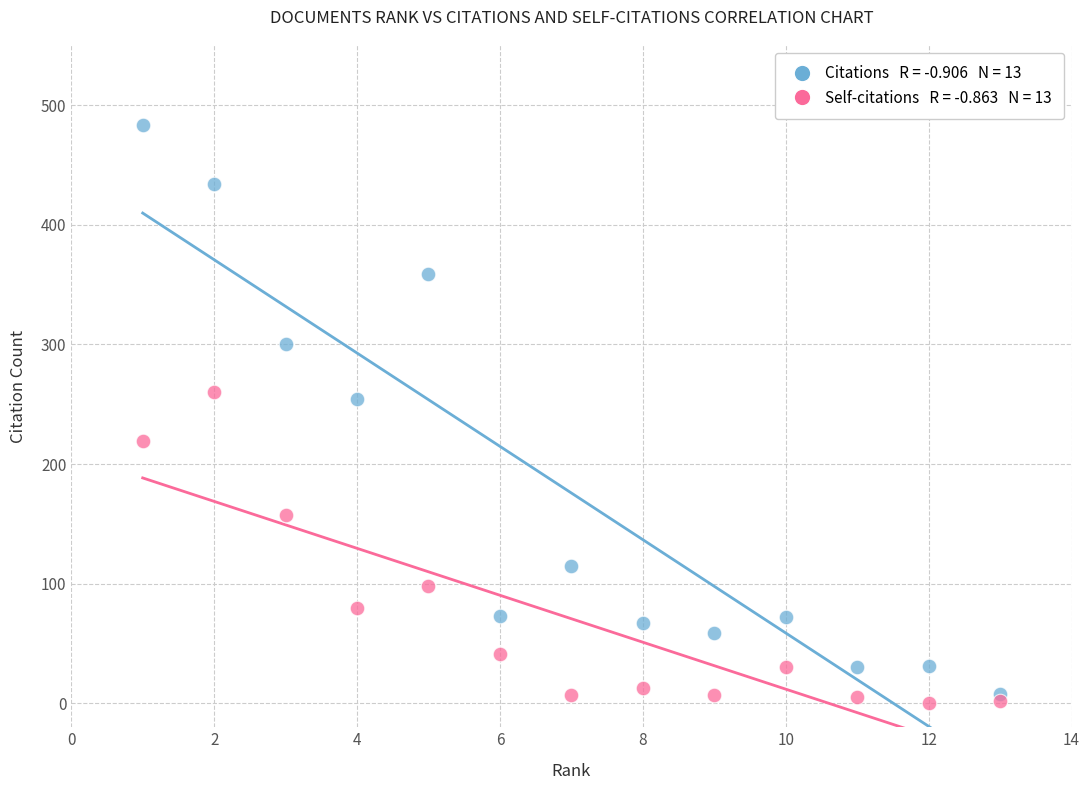

Across all data points, what is the range of Y values (max minus min)?

483